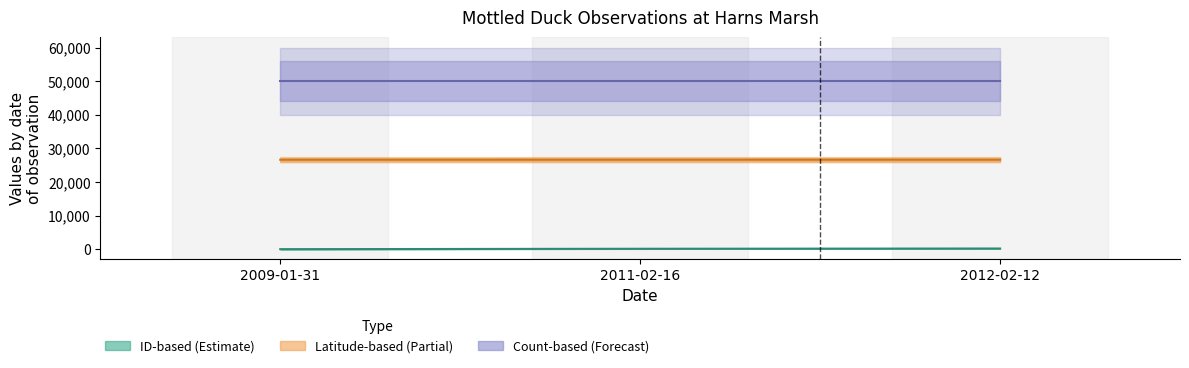

Between 2012-02-12 and 2009-01-31, which is larger?

2012-02-12